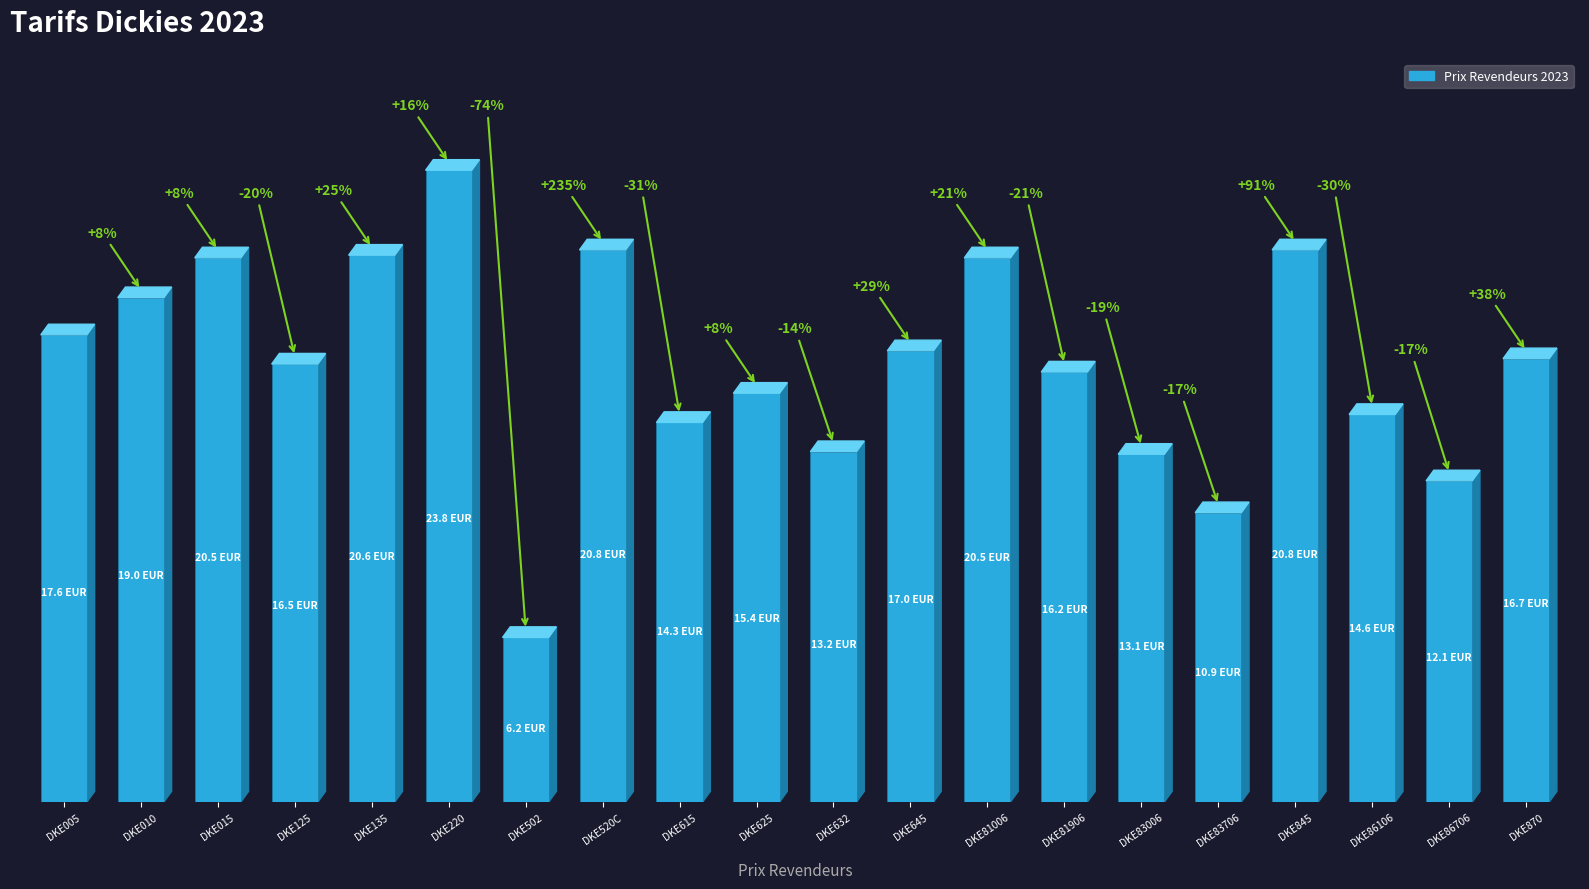

List the labels in order of value, largest first.

DKE220, DKE520C, DKE845, DKE135, DKE015, DKE81006, DKE010, DKE005, DKE645, DKE870, DKE125, DKE81906, DKE625, DKE86106, DKE615, DKE632, DKE83006, DKE86706, DKE83706, DKE502